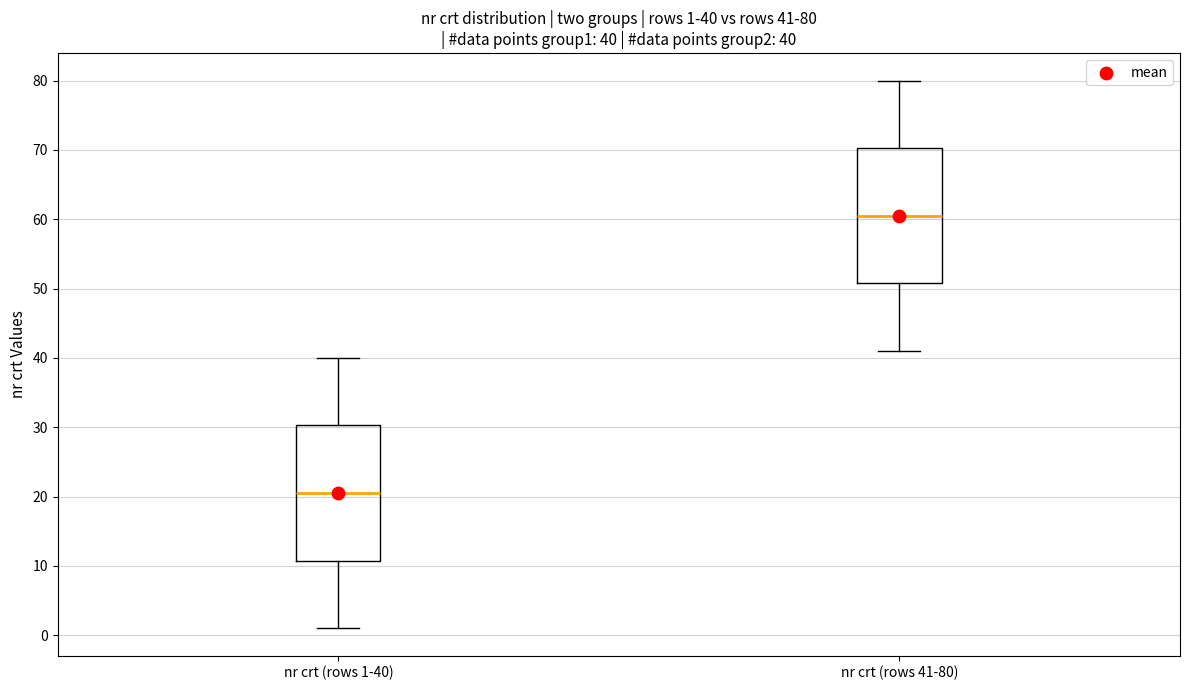

Which box has the lowest median line?

nr crt (rows 1-40)